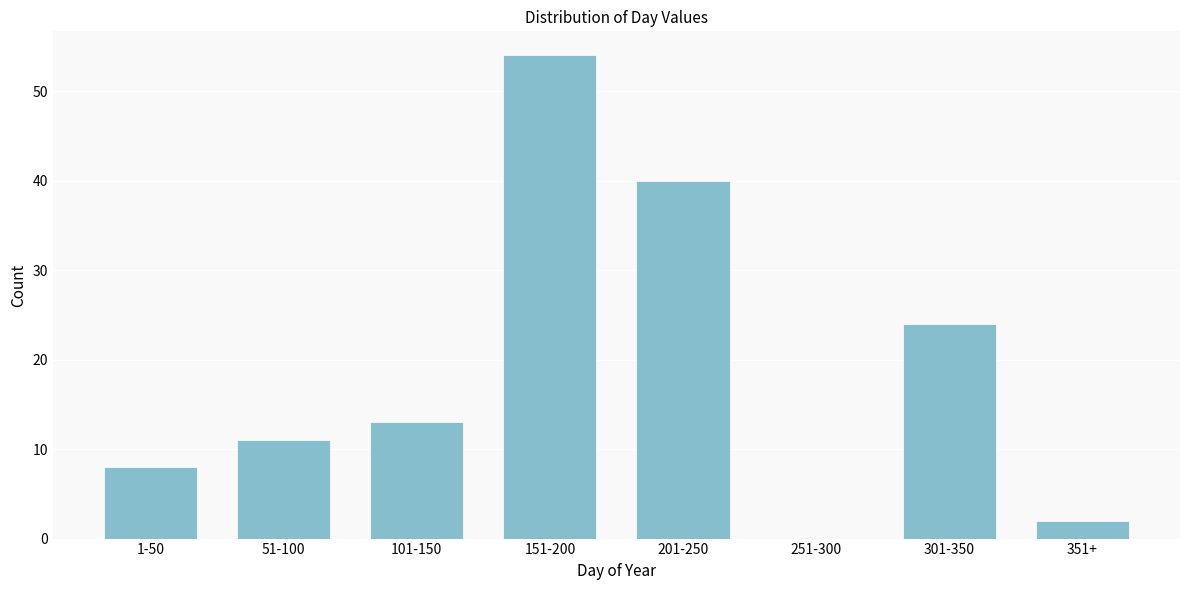

Reading left to right, extract all data points from this chart.

1-50=8	51-100=11	101-150=13	151-200=54	201-250=40	251-300=0	301-350=24	351+=2